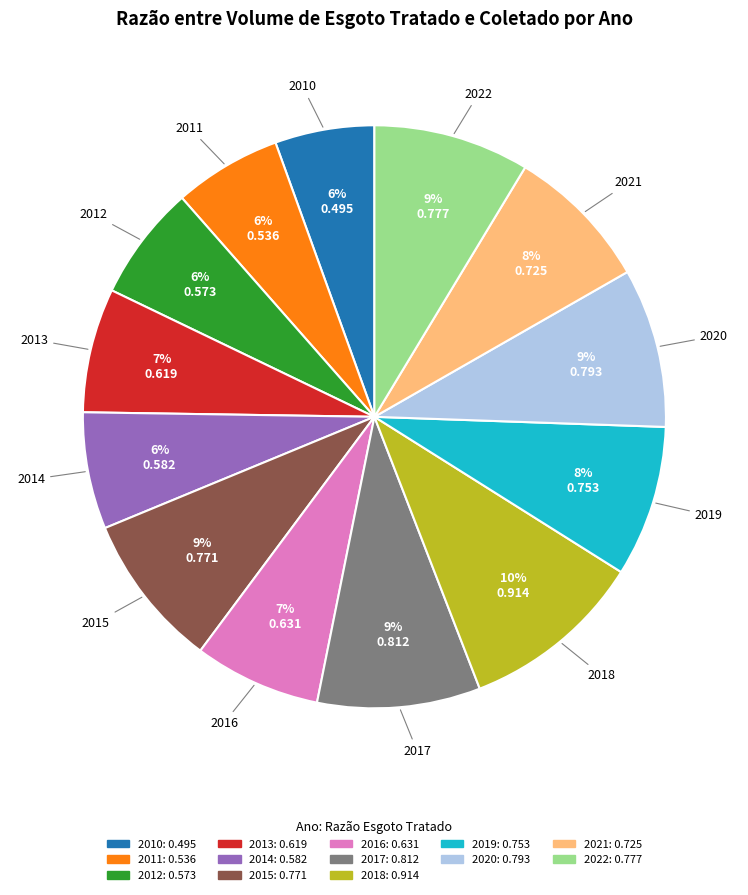

Is it true that 2010 is 1% of the pie?

False